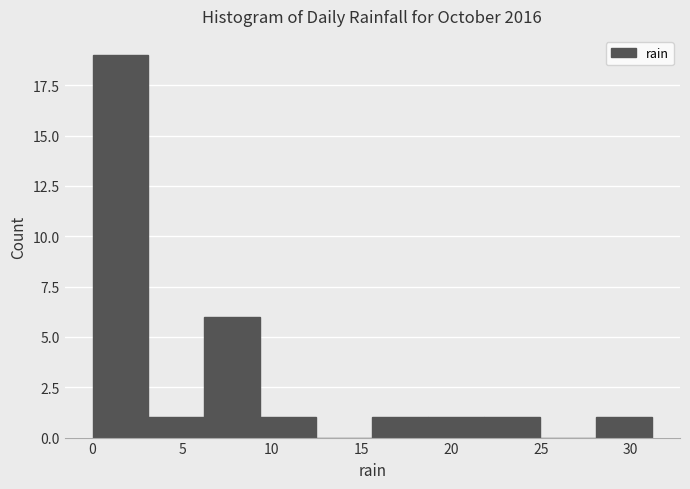

Which range on the x-axis has the tallest bar?

0.0 to 3.0